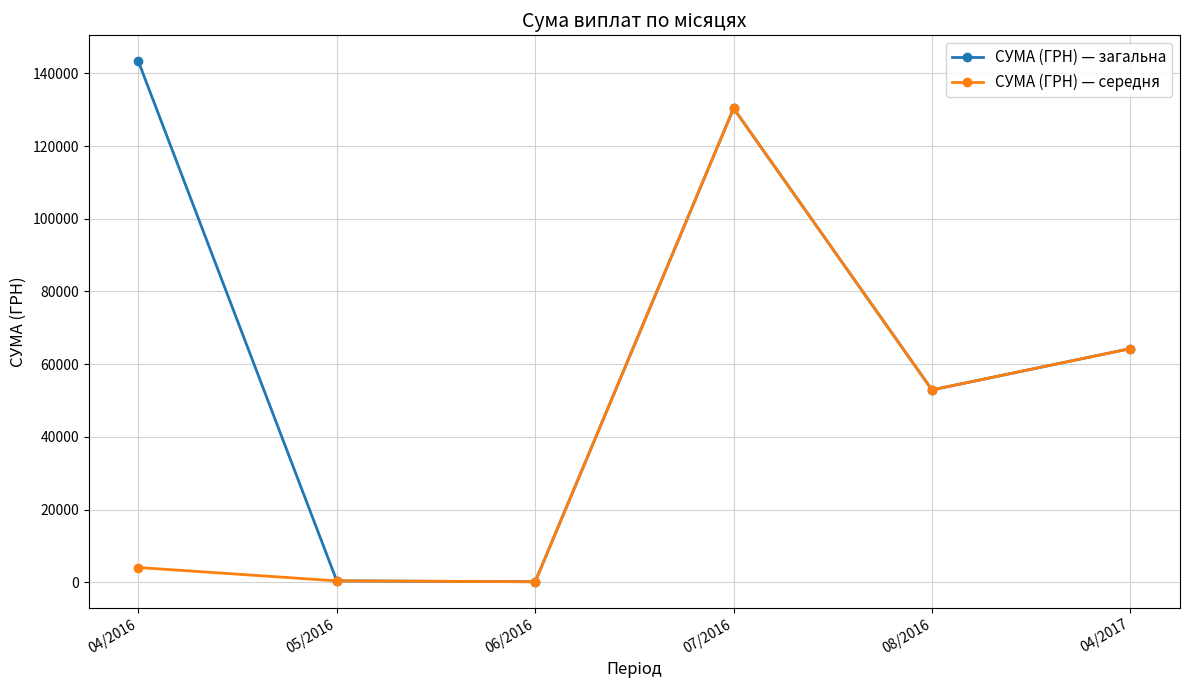

At how many categories does at least one series exceed 35391?

4